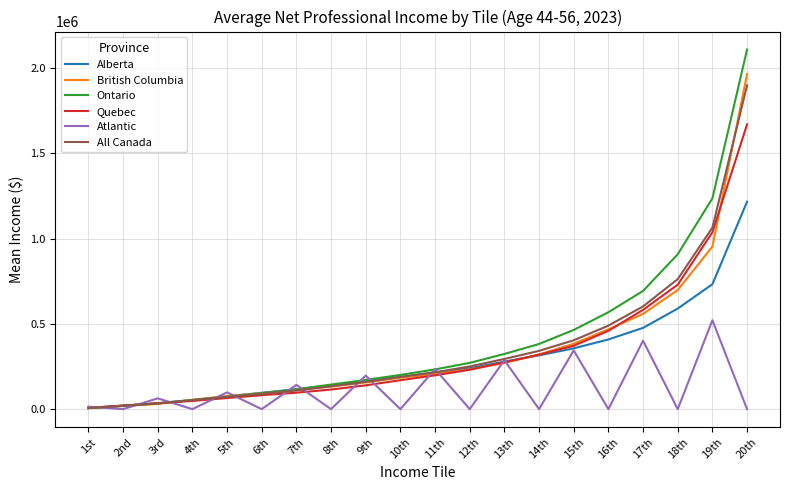

What is the lowest value of the All Canada series?

6250